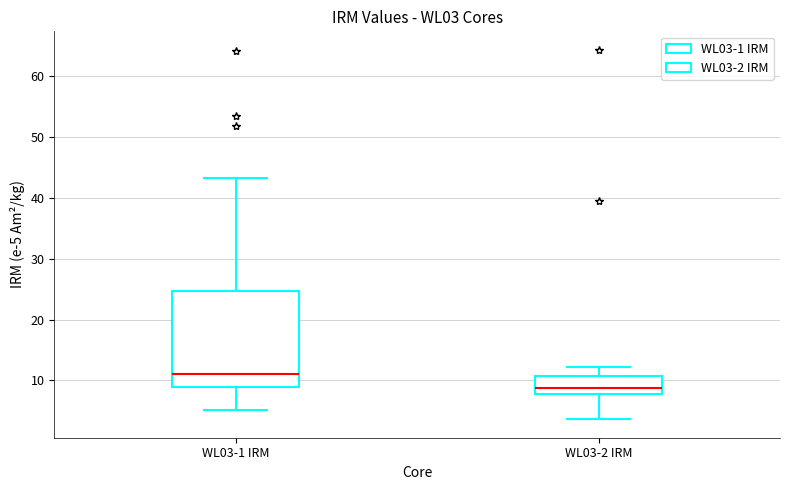

Comparing the boxes themselves (not the whiskers), which one is the tallest?

WL03-1 IRM